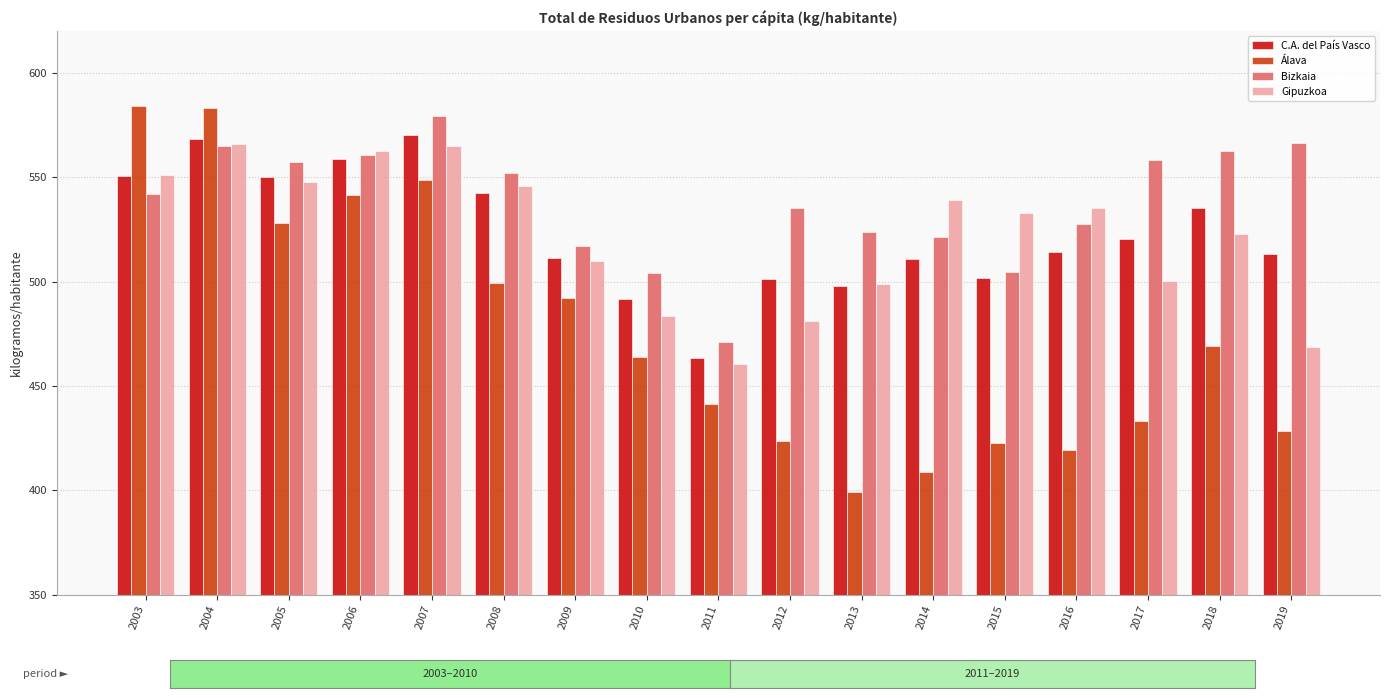

What is the sum of the Gipuzkoa values at 2014 and 2010?

1022.6